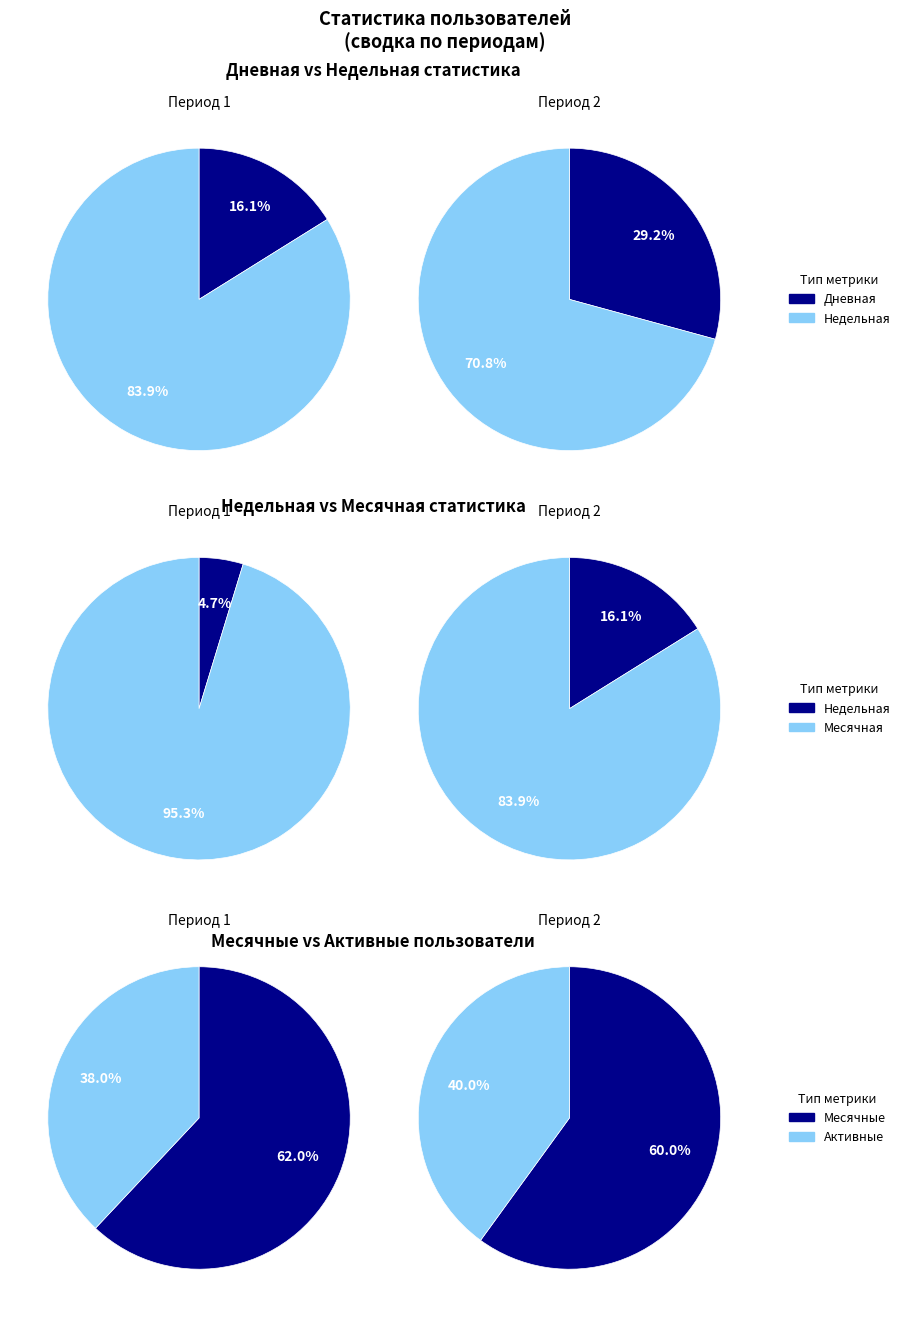

Is it true that 6 is 0% of the pie?

True